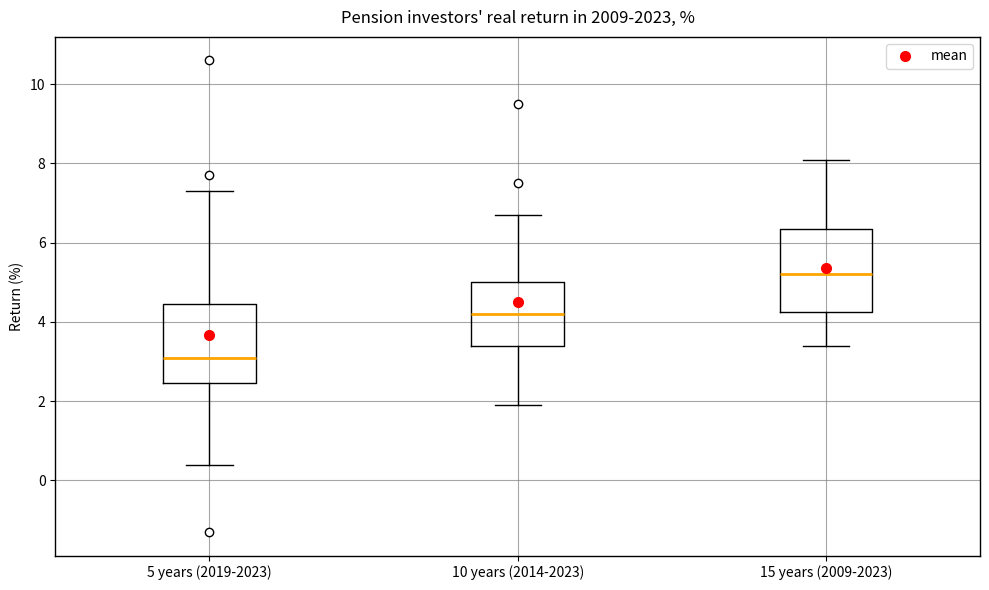

Reading left to right, read every box against the y-axis: the position of its median line, the range the box covers, and the ends of its whiskers. The values are not printed on the chart, so give them approximately, as read against the axis.

5 years (2019-2023): median 3.2, box 2.4 to 4.4, whiskers 0.4 to 7.4
10 years (2014-2023): median 4.2, box 3.4 to 5.0, whiskers 2.0 to 6.8
15 years (2009-2023): median 5.2, box 4.2 to 6.4, whiskers 3.4 to 8.2